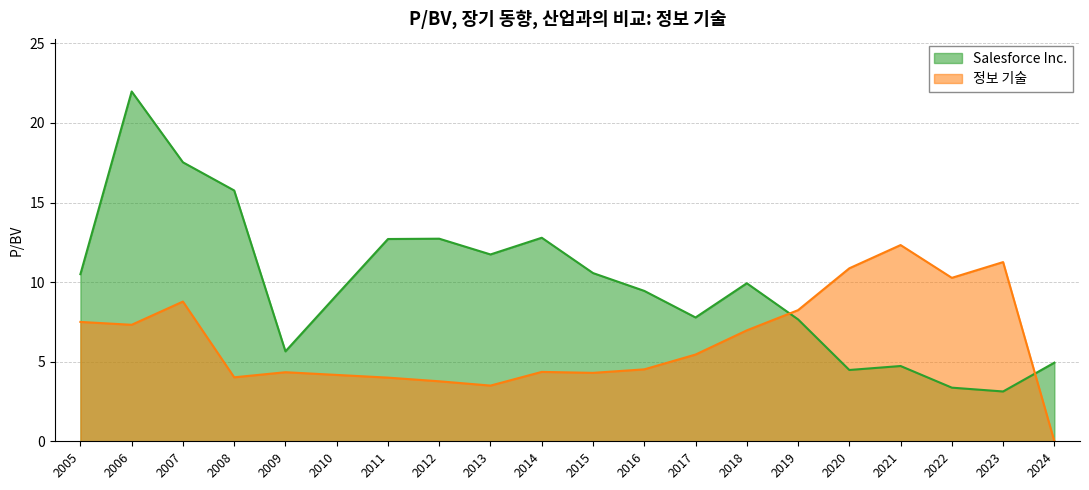

List the labels in order of 정보 기술 value, largest first.

2021, 2023, 2020, 2022, 2007, 2019, 2005, 2006, 2018, 2017, 2016, 2014, 2009, 2015, 2010, 2008, 2011, 2012, 2013, 2024